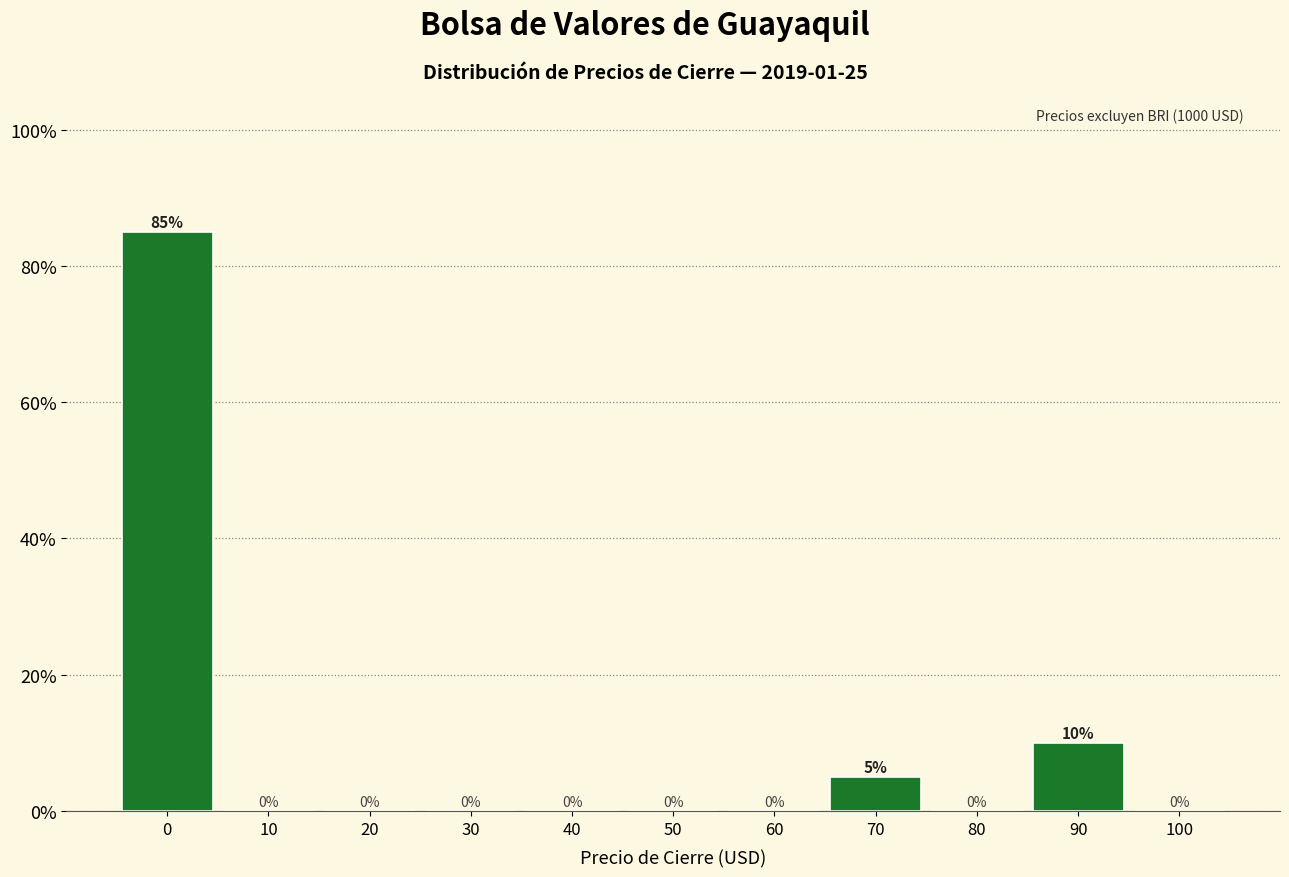

Reading left to right, transcribe all the data shown in this chart.

0=85	10=0	20=0	30=0	40=0	50=0	60=0	70=5	80=0	90=10	100=0